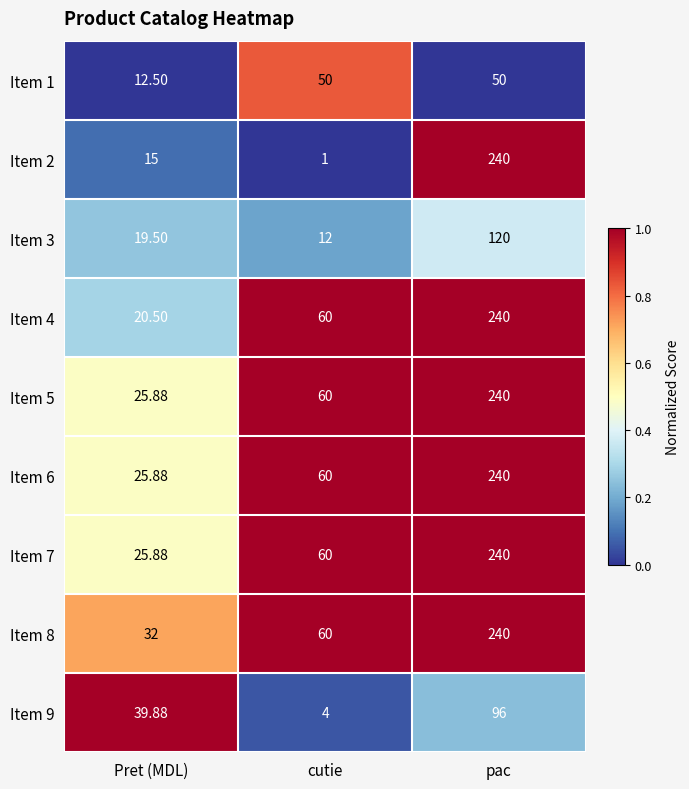

Which label corresponds to the largest value in the chart?

pac